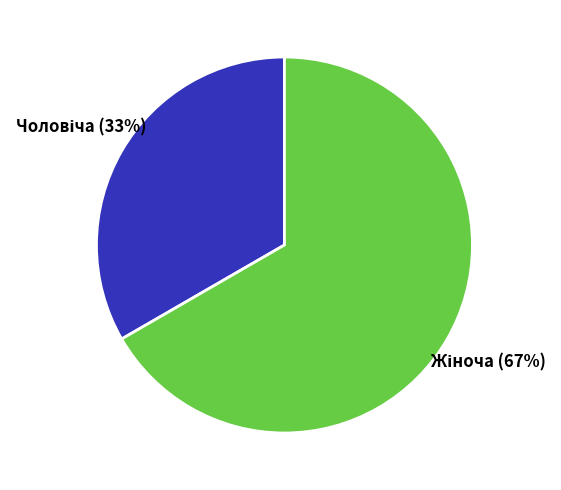

To the nearest percent, what is the average slice percentage?

50%